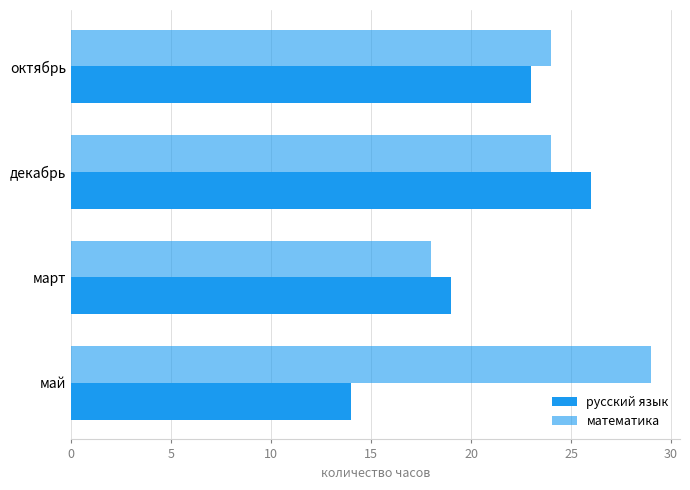

How many data points does each series have?

4